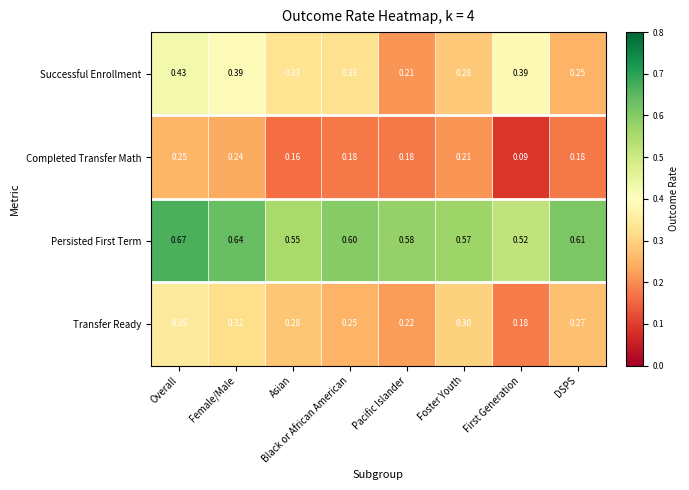

At which label is Persisted First Term closest to 0?

First Generation